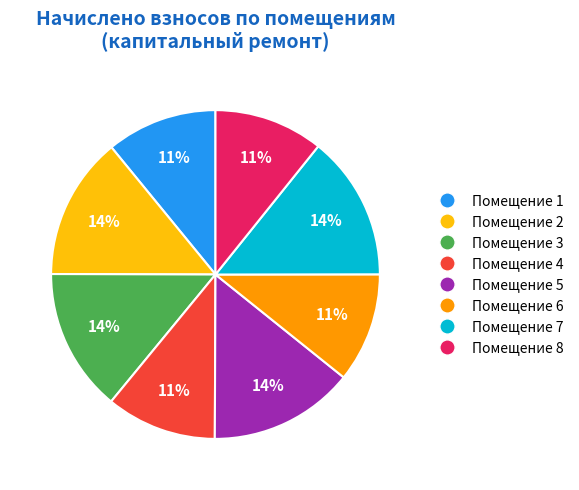

To the nearest percent, what is the difference between the Помещение 7 and Помещение 6 slice percentages?

3%